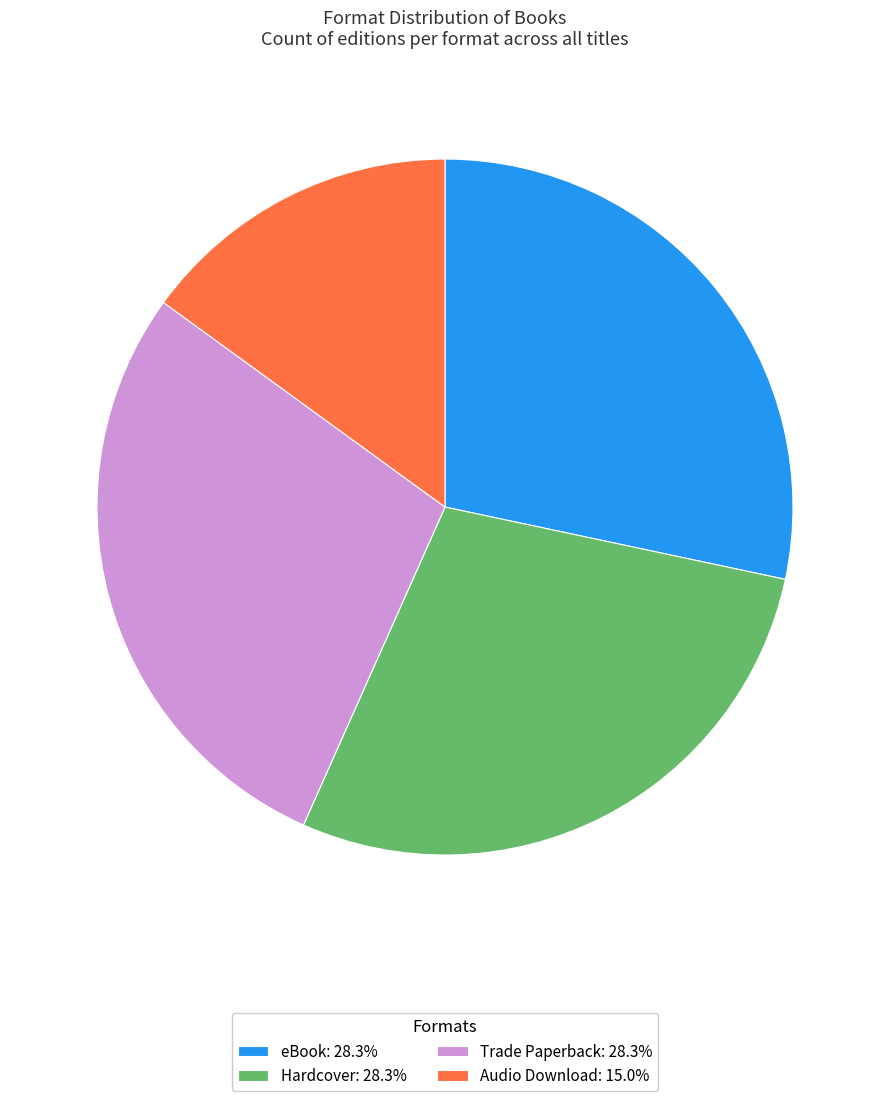

Which has a higher value, Audio Download or Hardcover?

Hardcover